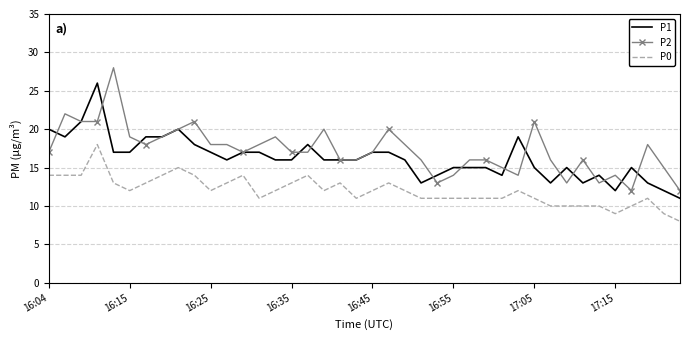

What is the minimum value shown in the chart?

8